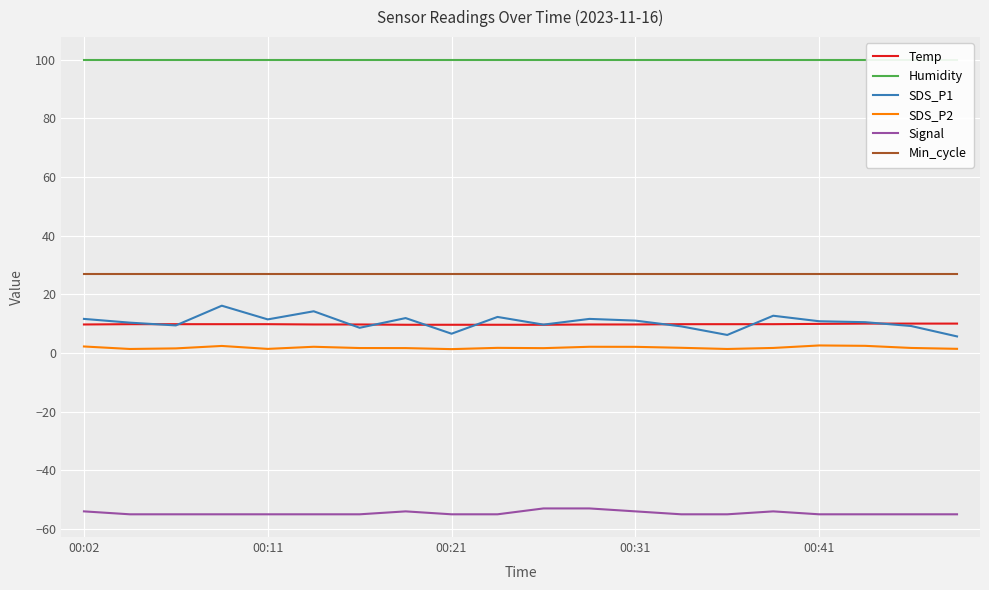

How many interior local peaks does the Signal series have?

2